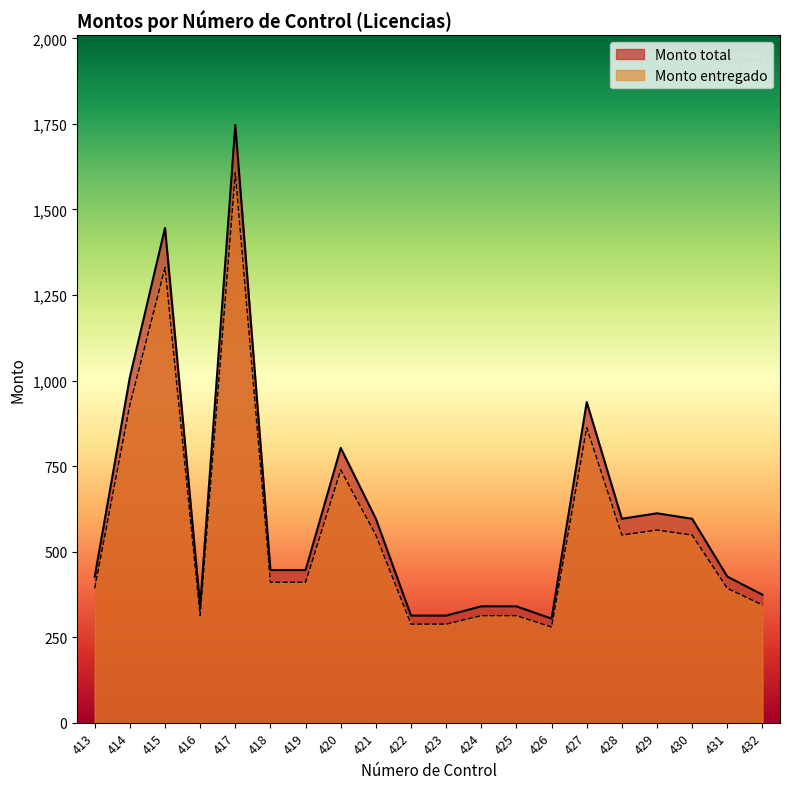

The Monto total series shows 427.0 at 413. True or false?

True